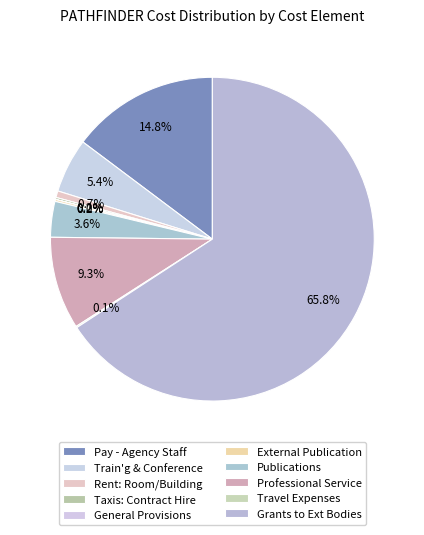

Between Taxis: Contract Hire and Grants to Ext Bodies, which is larger?

Grants to Ext Bodies